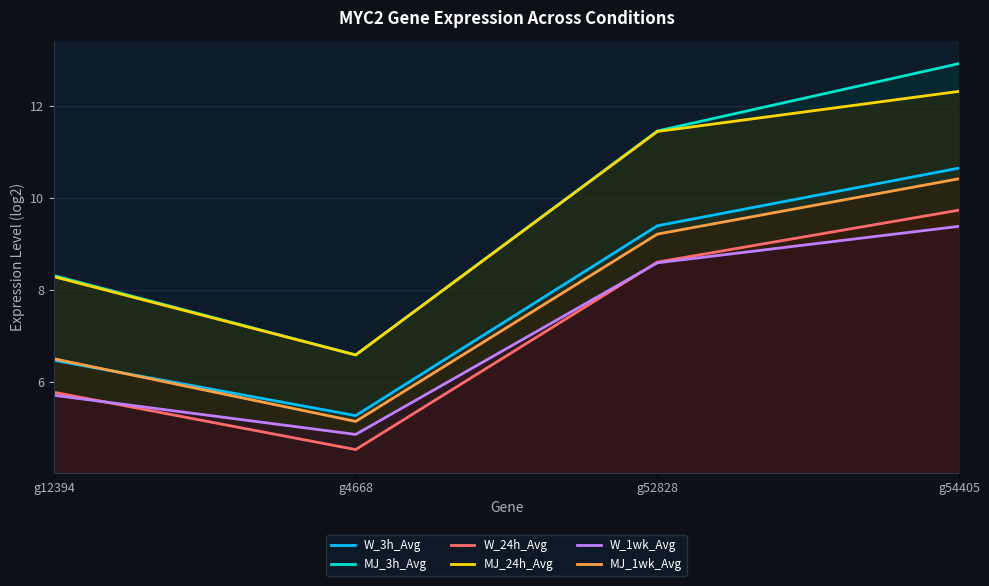

Which category has the lowest value in the MJ_3h_Avg series?

g4668